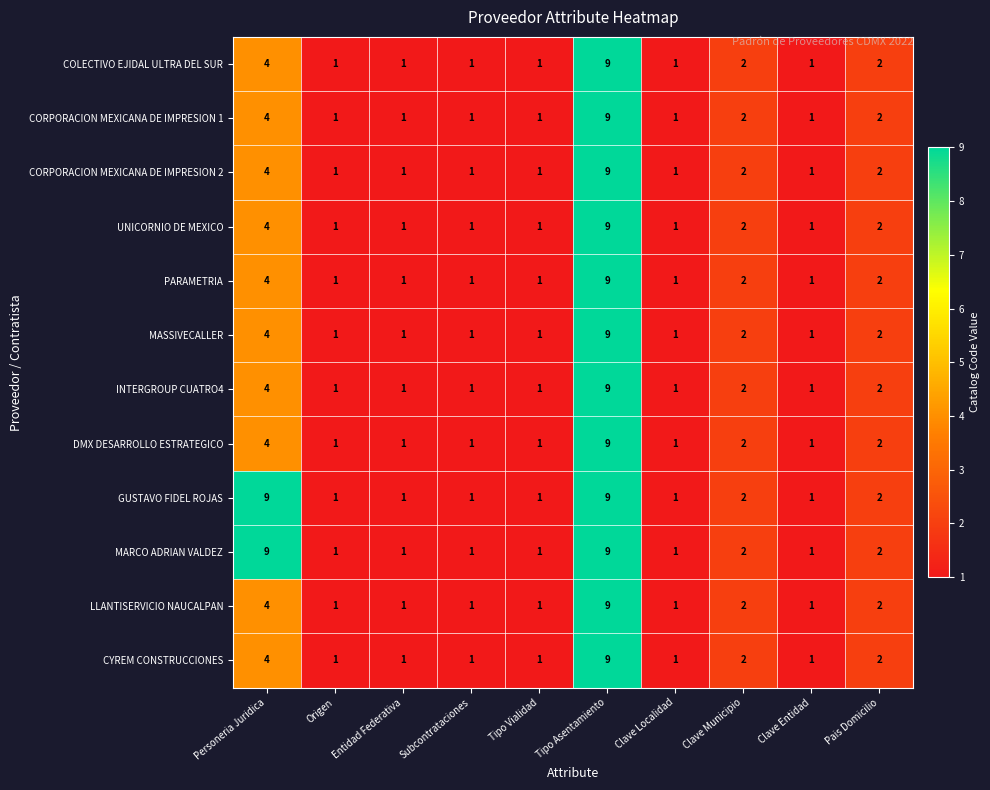

What is the total value across all series at Clave Localidad?

12